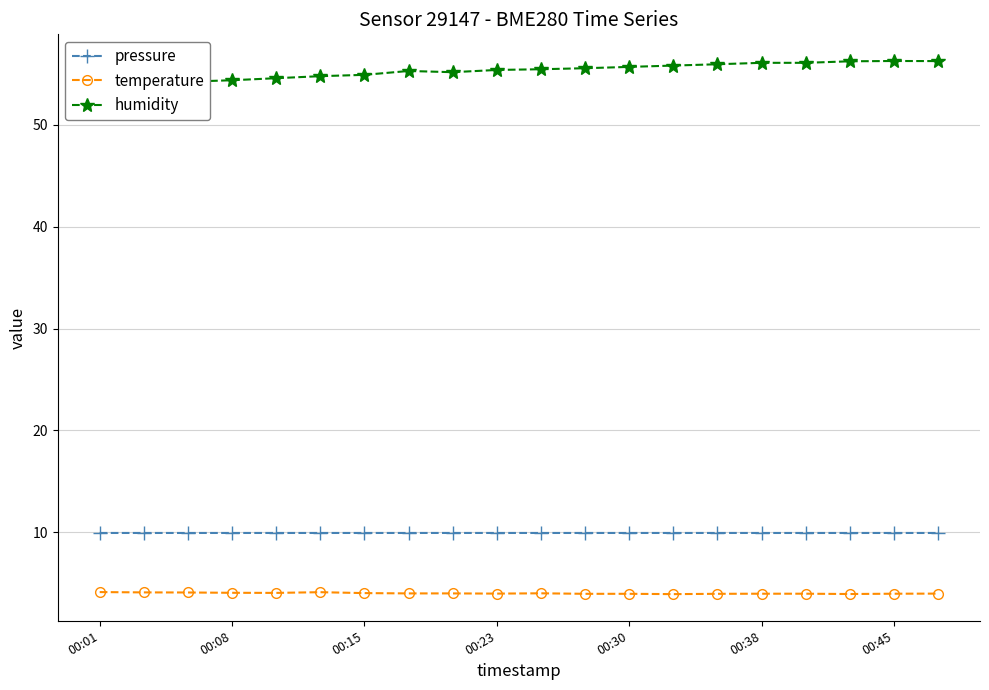

What is the lowest value of the temperature series?

3.9